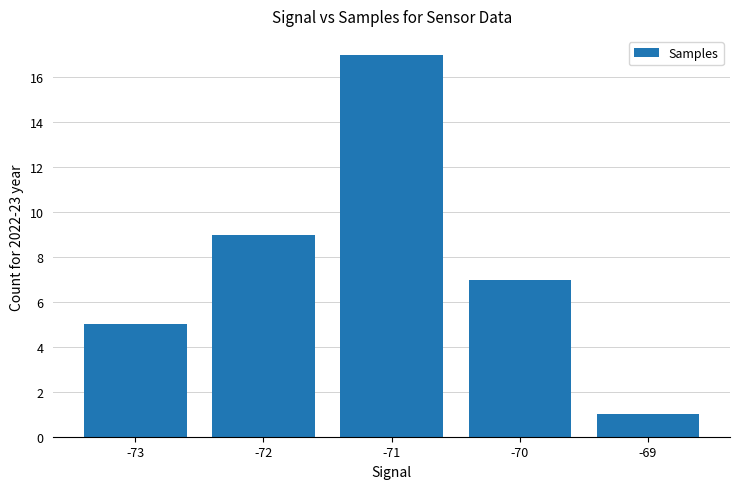

What is the maximum value shown in the chart?

17